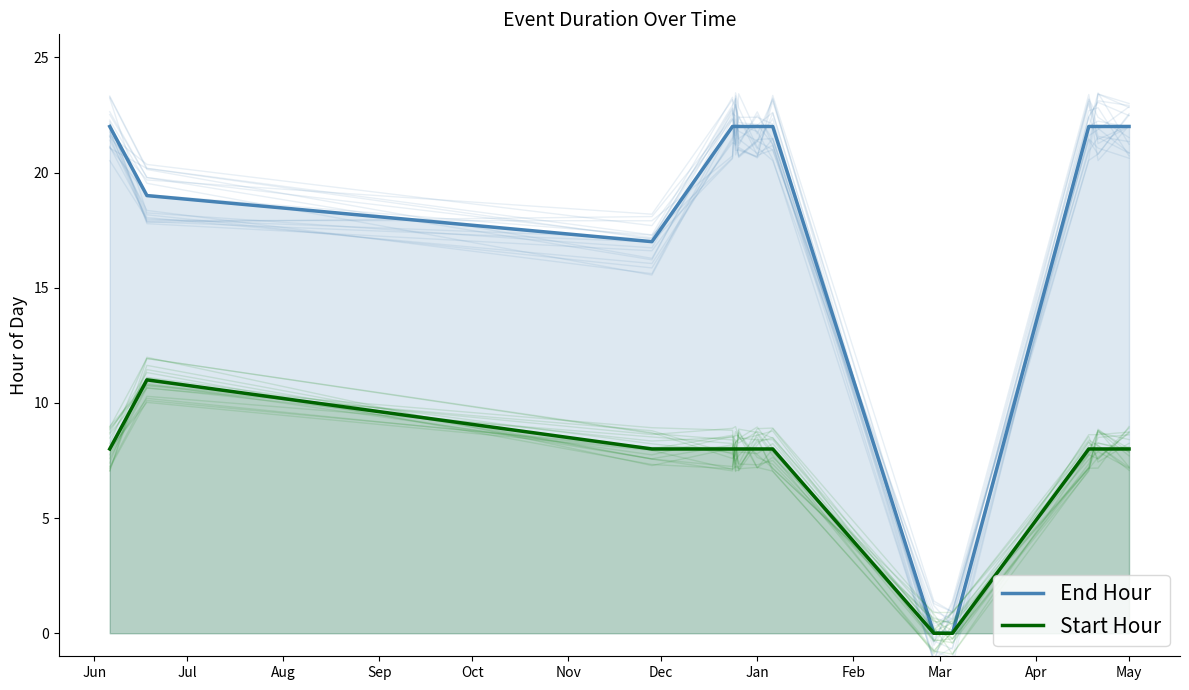

What is the spread (max minus min) of values at May?

14